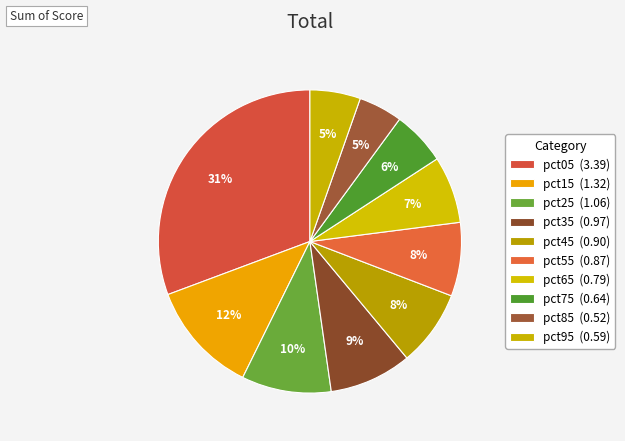

To the nearest percent, what is the average slice percentage?

10%